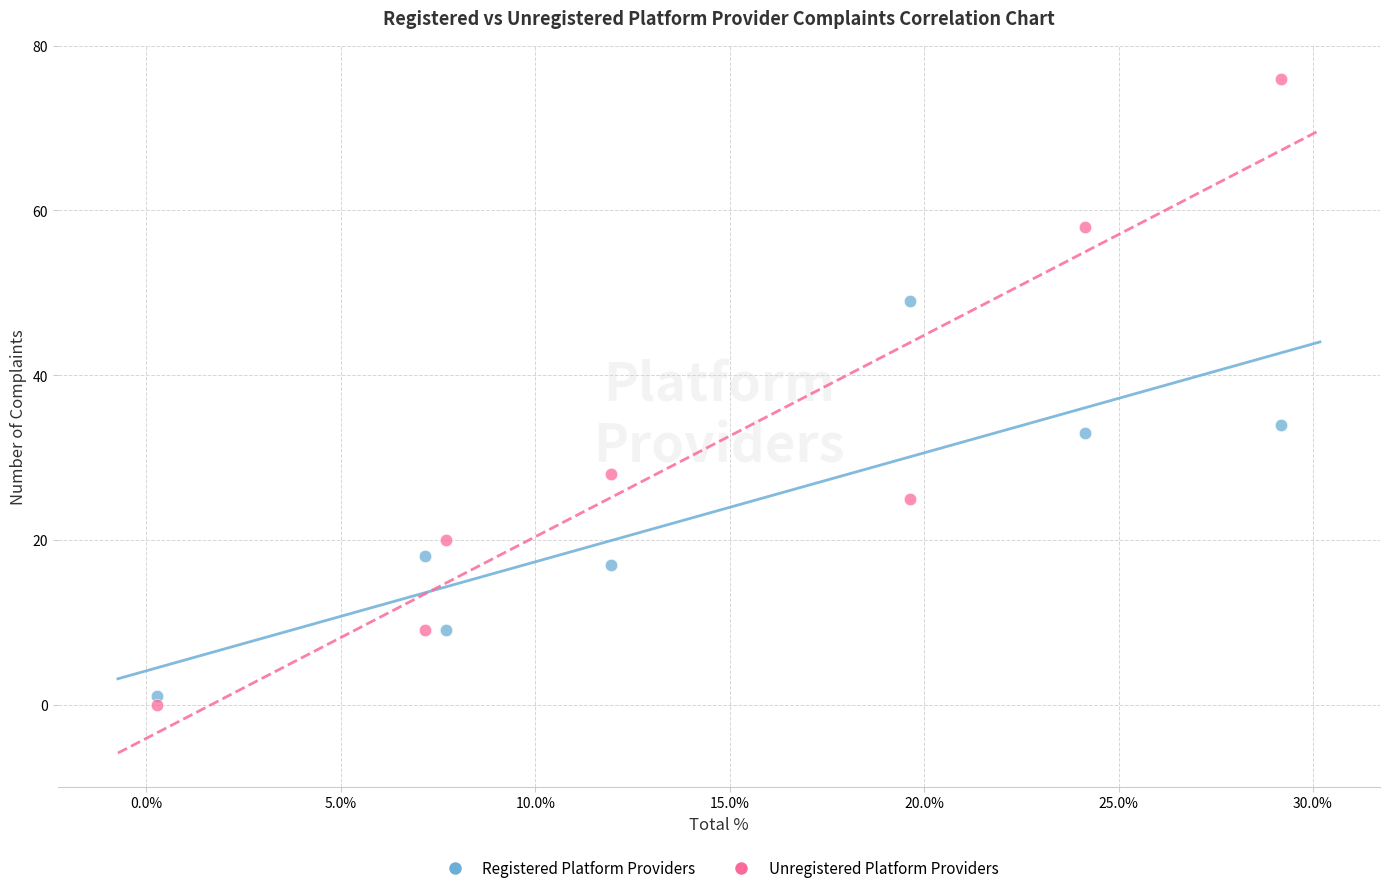

Which series contains the highest Y value?

Unregistered Platform Providers